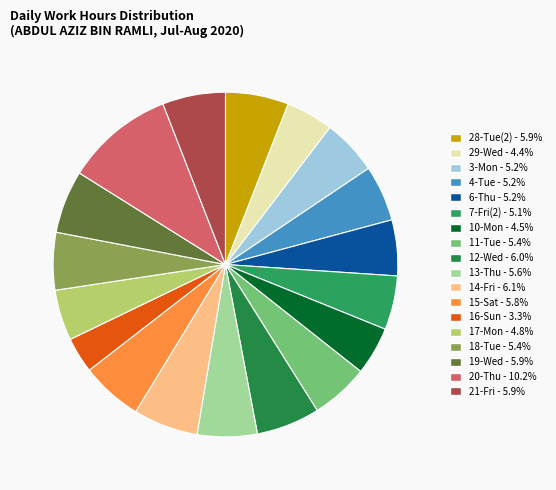

How many segments does this pie chart have?

18